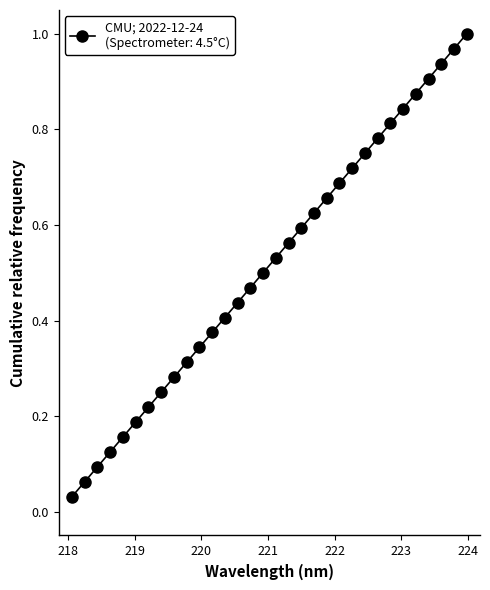

True or false: the data has more than 0 interior local peaks.

False